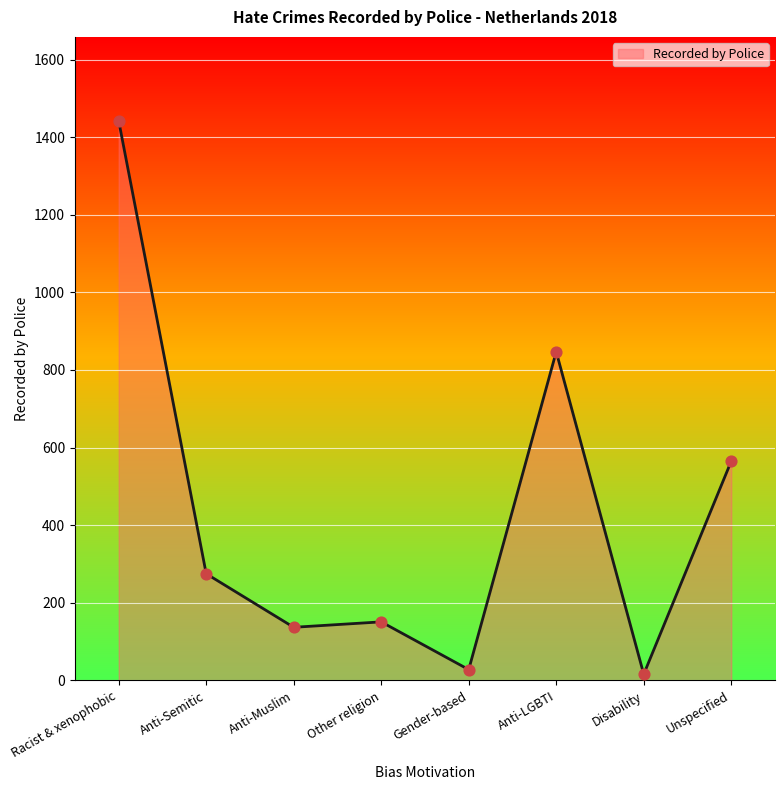

What is the change in value from Anti-Semitic to Disability?

-259